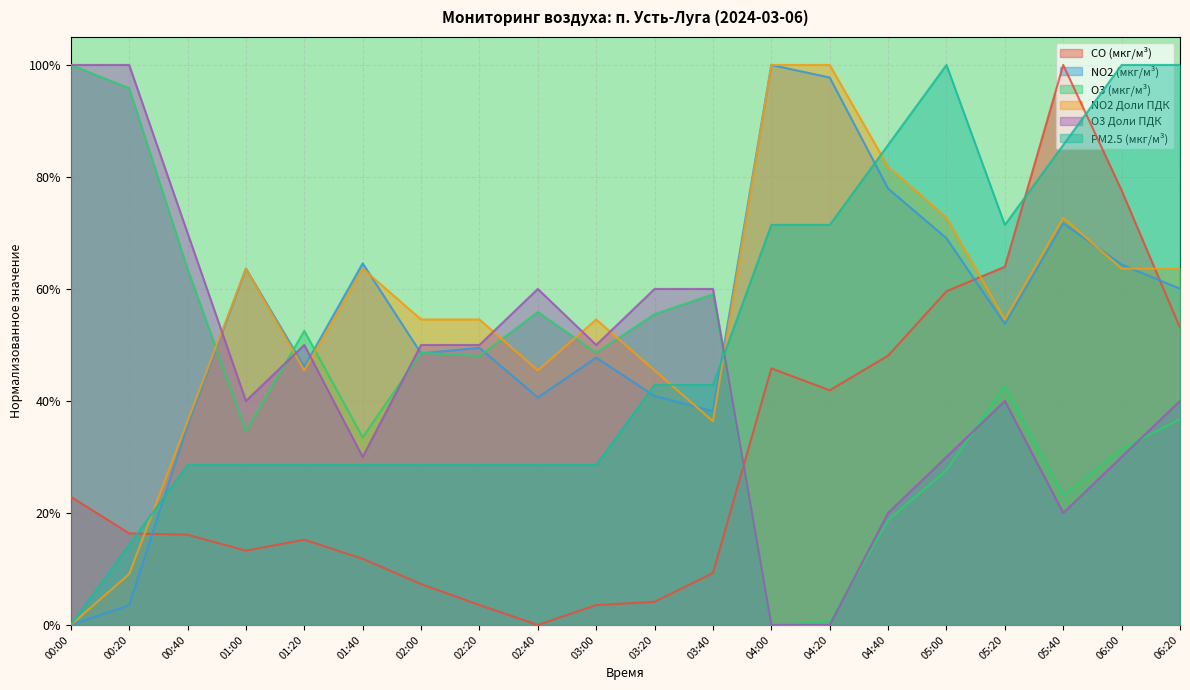

What is the sum of all PM2.5 (мкг/м³) values?

10.1